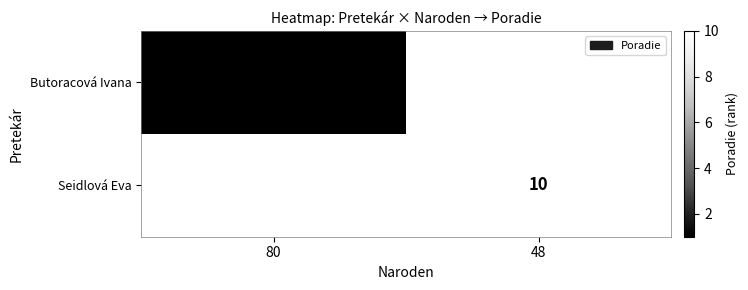

At which category does the chart reach its peak across all series?

48